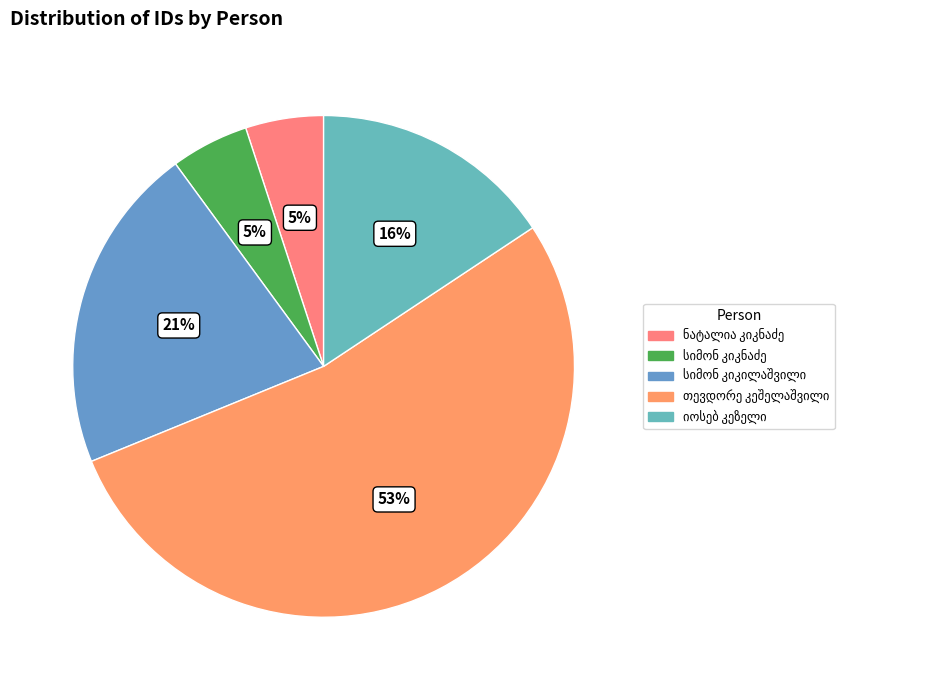

To the nearest percent, what percentage of the pie is სიმონ ალექსანდრეს ძე კიკნაძე?

5%